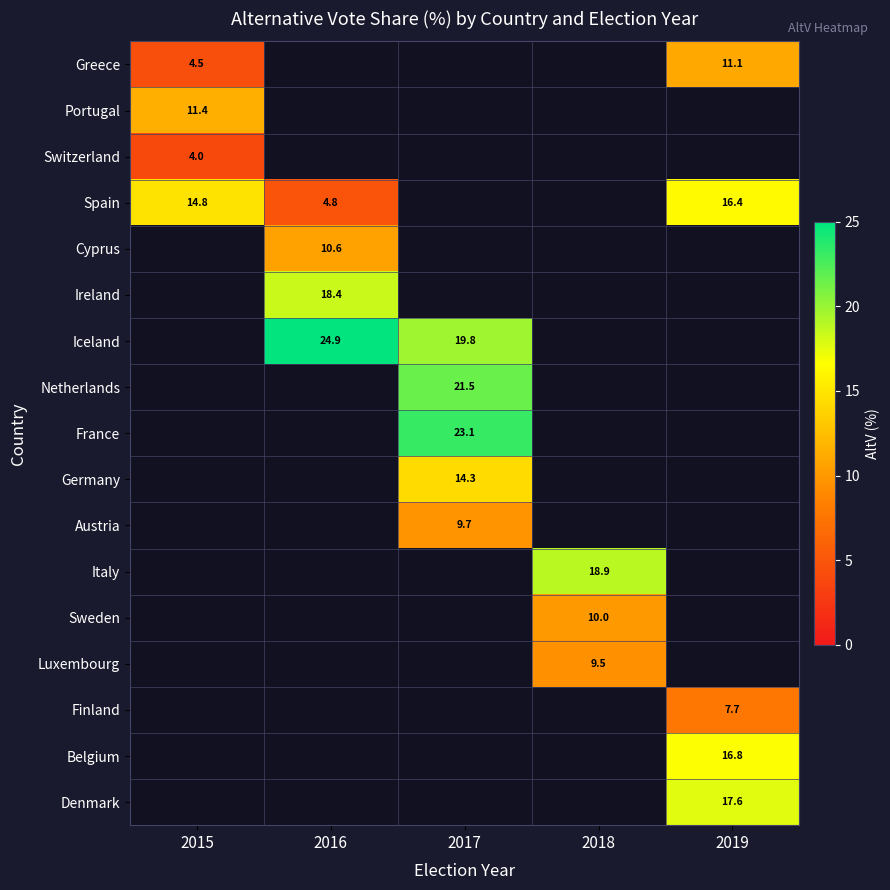

How many positive values does the Spain series have?

3